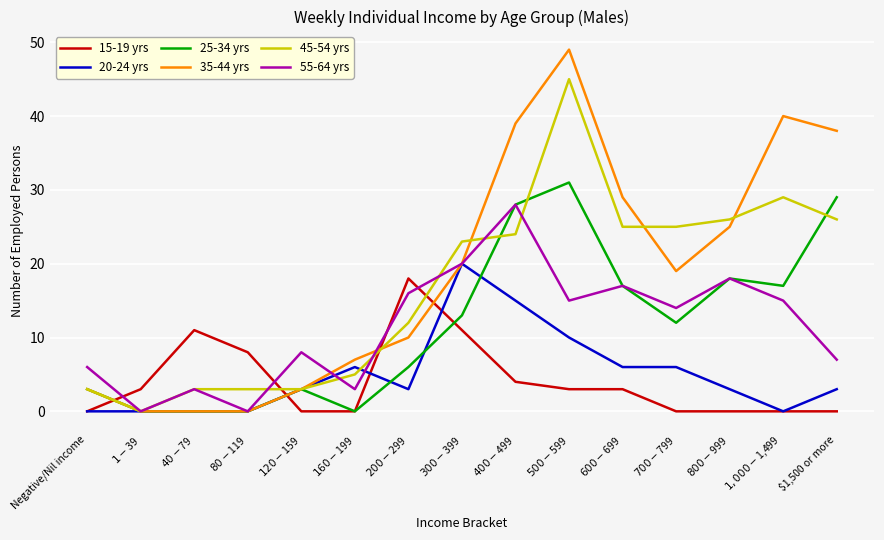

The 55-64 yrs series shows 29 at $600-$699. True or false?

False